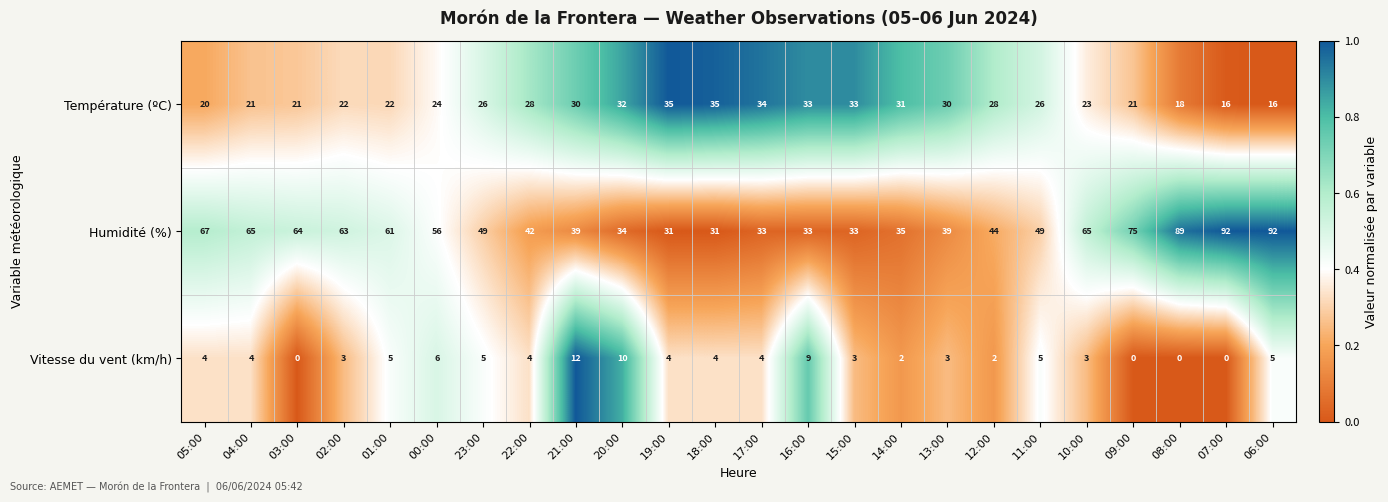

How many distinct data groups are displayed?

3